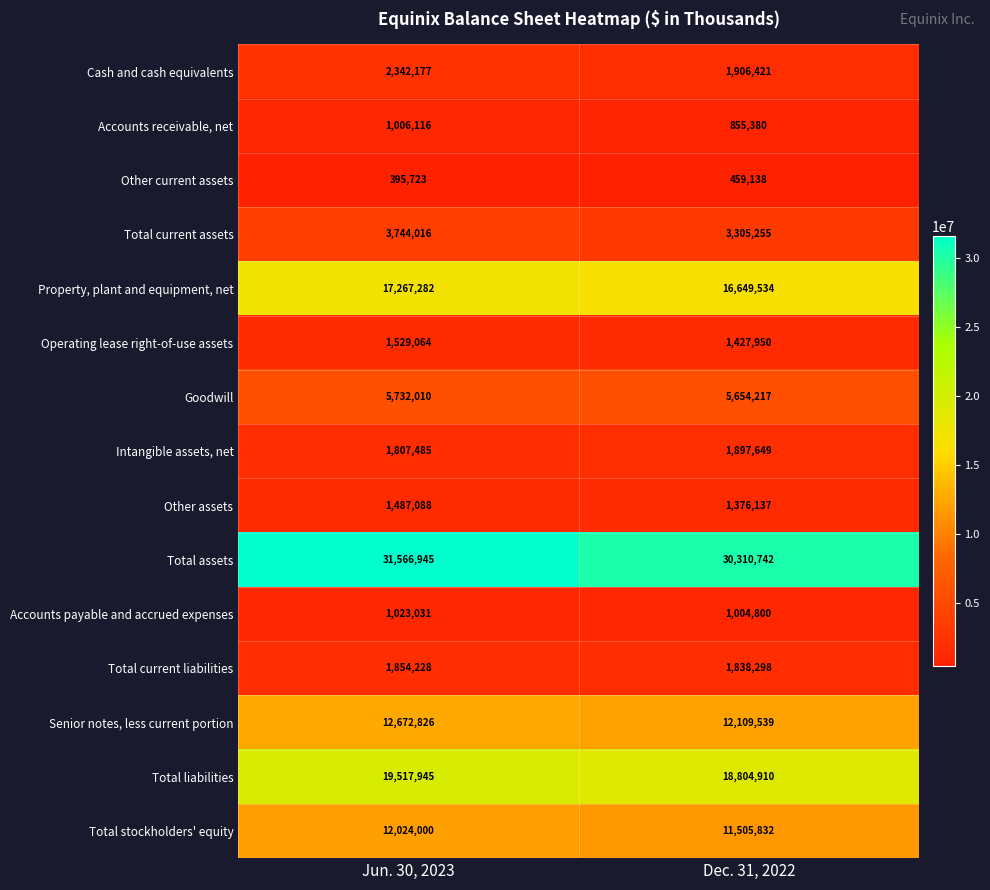

What is the difference between the maximum and minimum values in the Other assets series?

110951